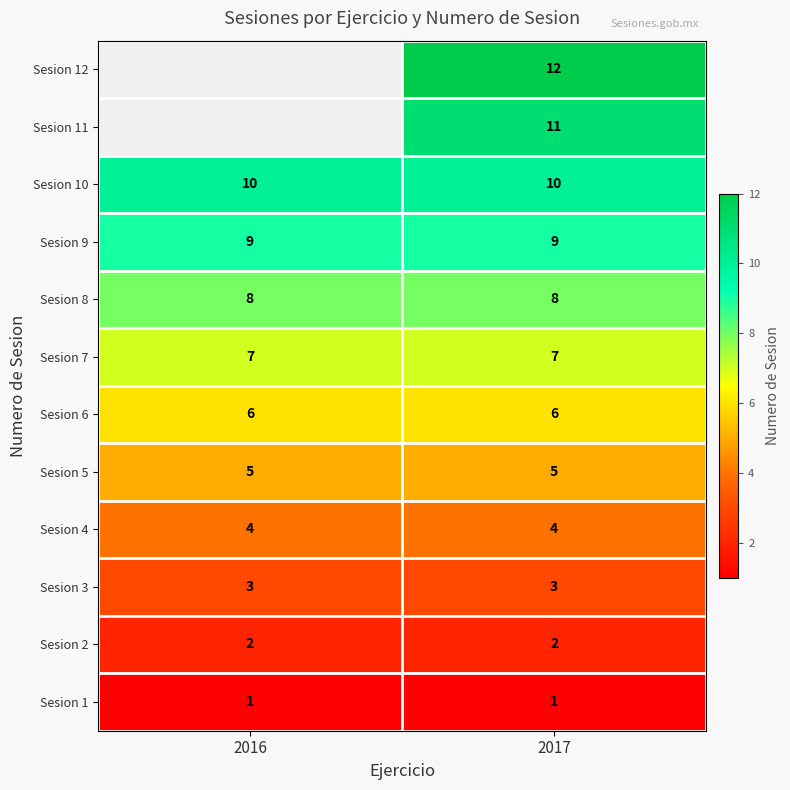

What is the sum of the Sesion 10 values at 2017 and 2016?

20